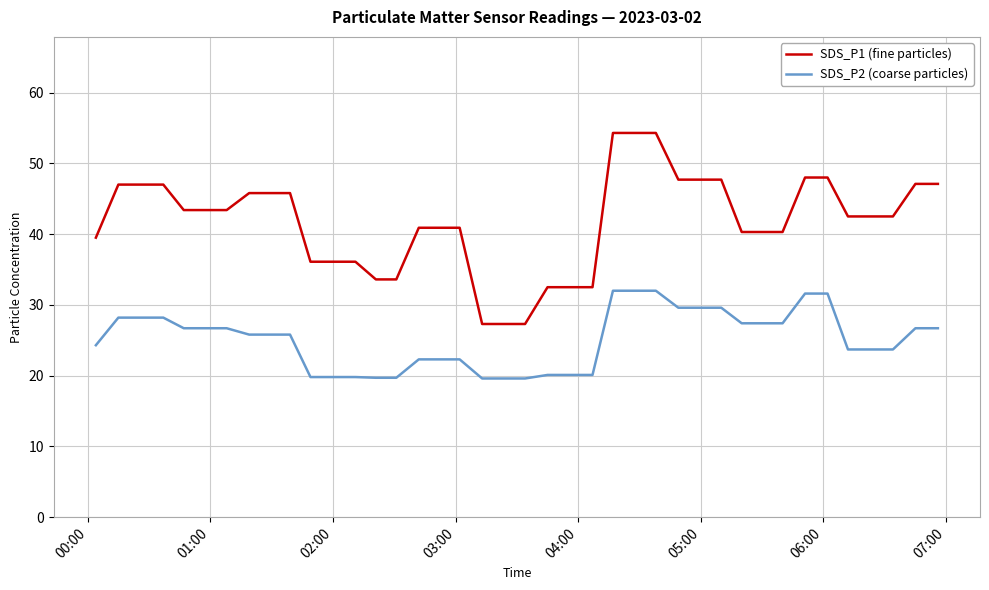

Rank the series by their average value, from highest to lowest.

SDS_P1 (fine particles), SDS_P2 (coarse particles)